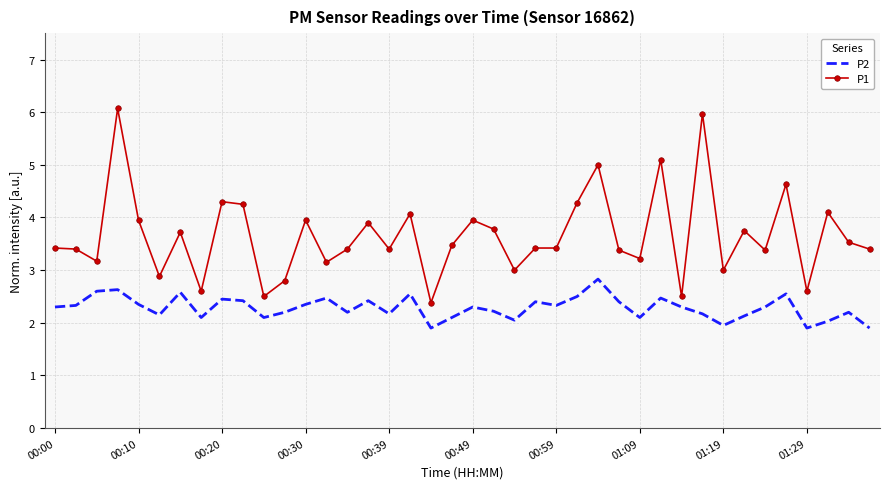

True or false: P2 and P1 intersect in this chart.

False